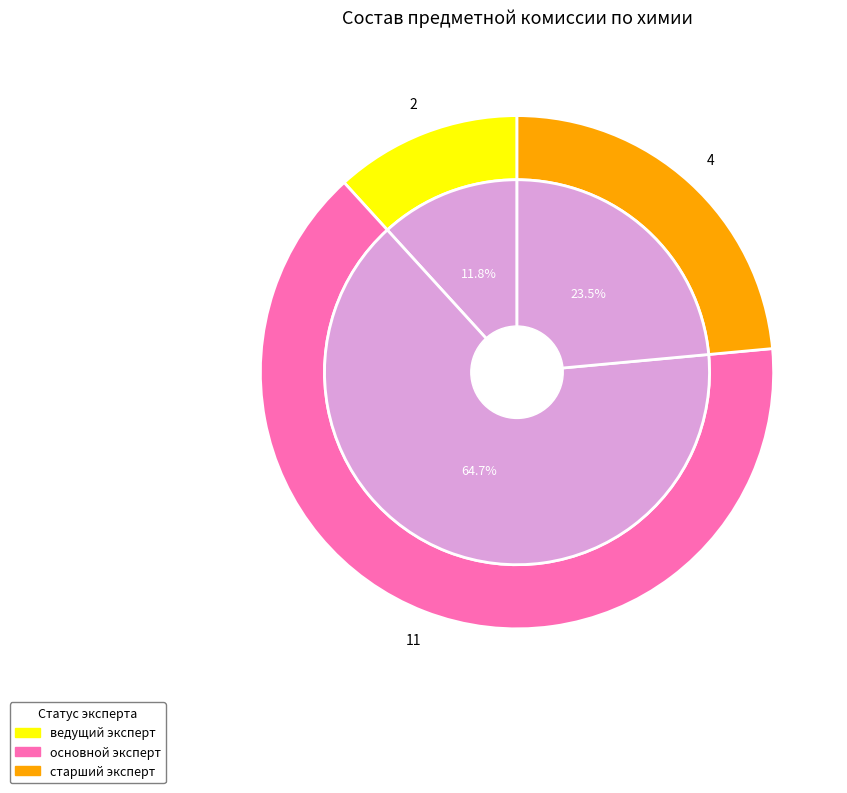

The основной эксперт slice represents 53% of the pie. True or false?

False